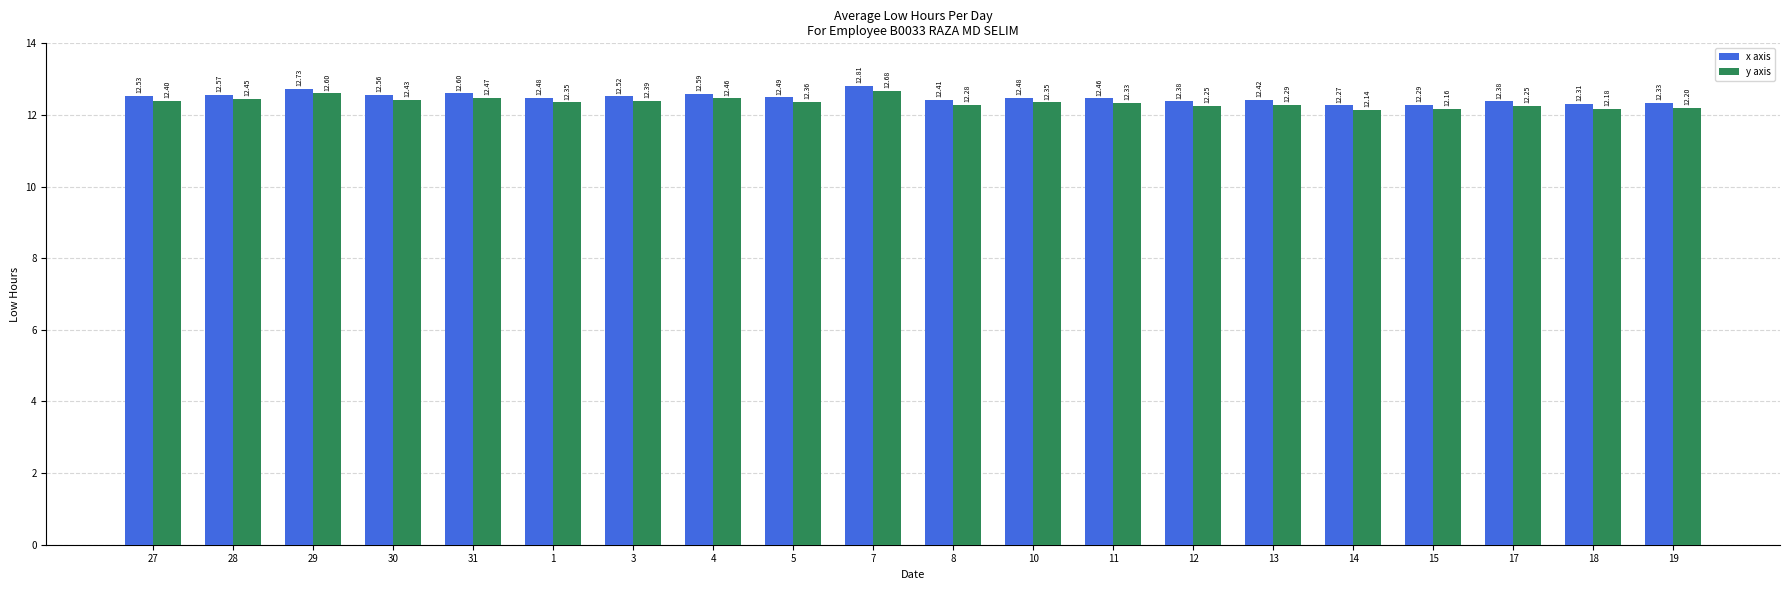

Is the value of y axis at 1 greater than the value of x axis at 27?

No